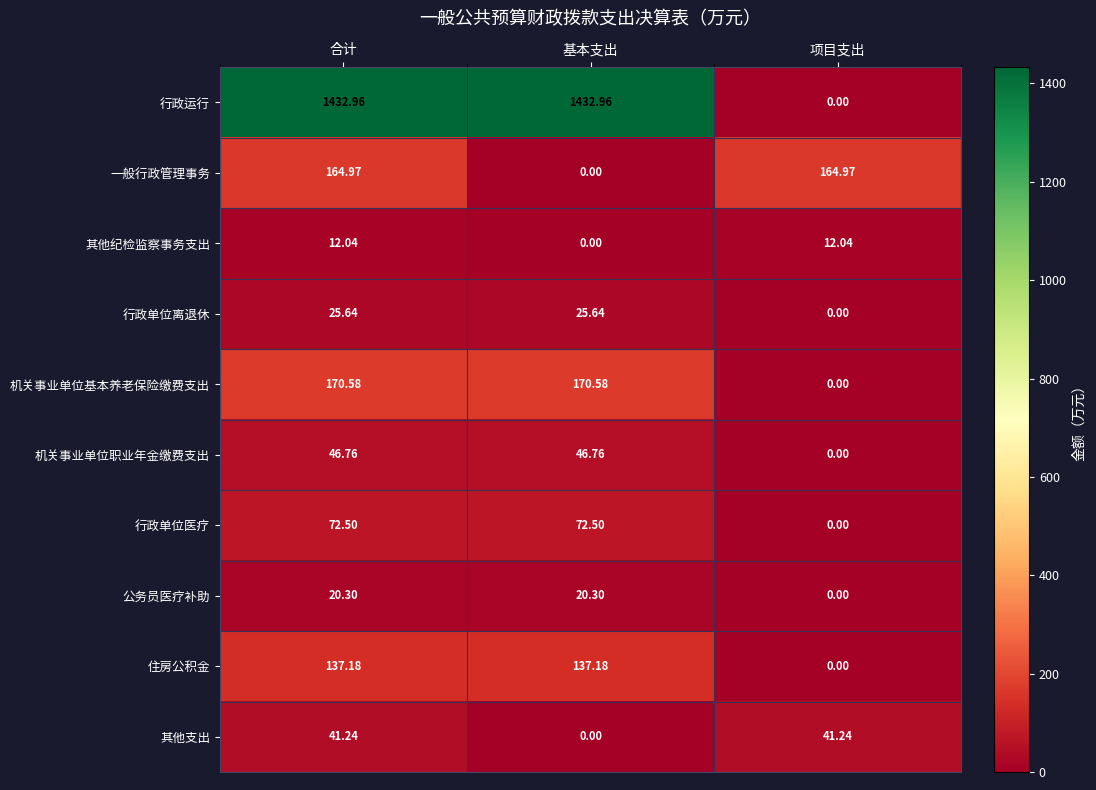

How many data points does each series have?

3